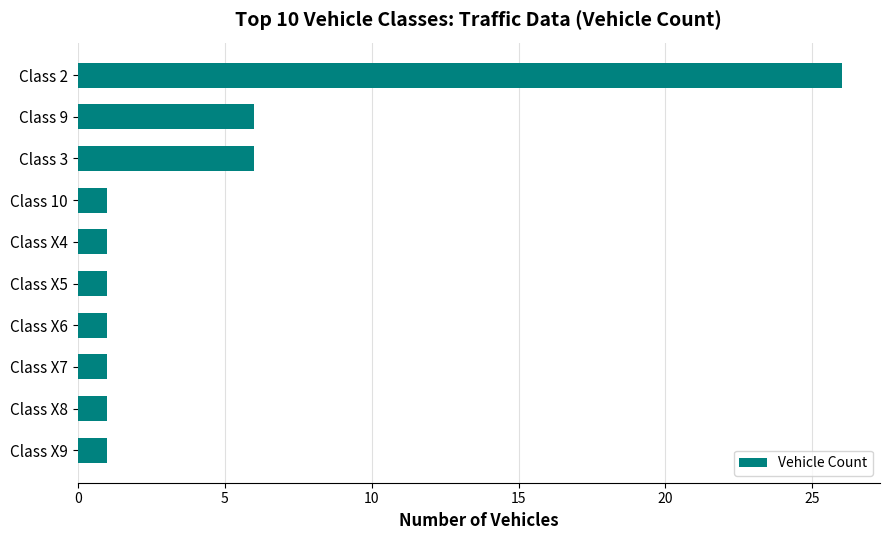

Which label corresponds to the largest value in the chart?

Class 2